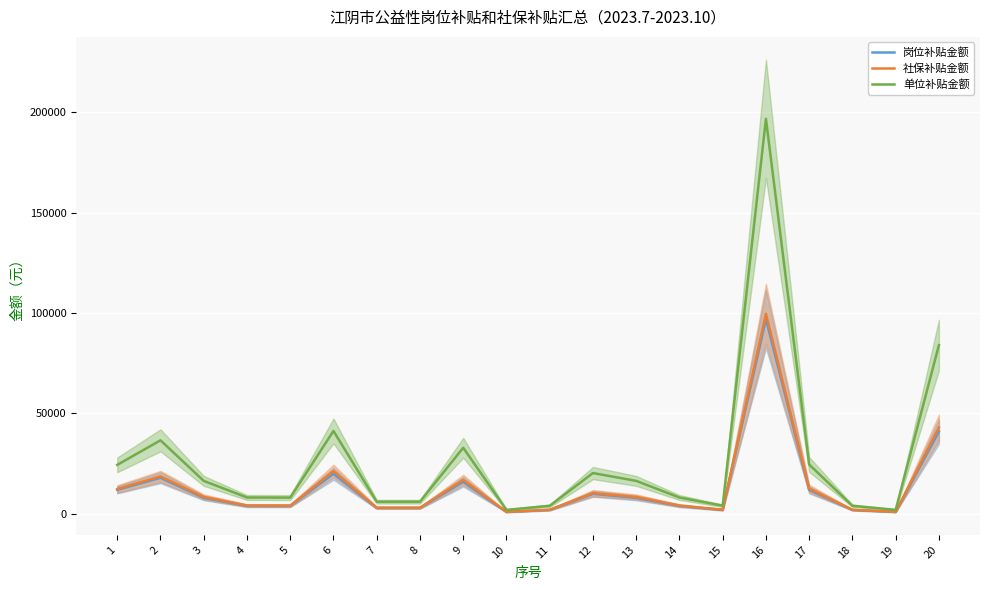

True or false: 单位补贴金额 has a value of 6610.8 at 18.

False